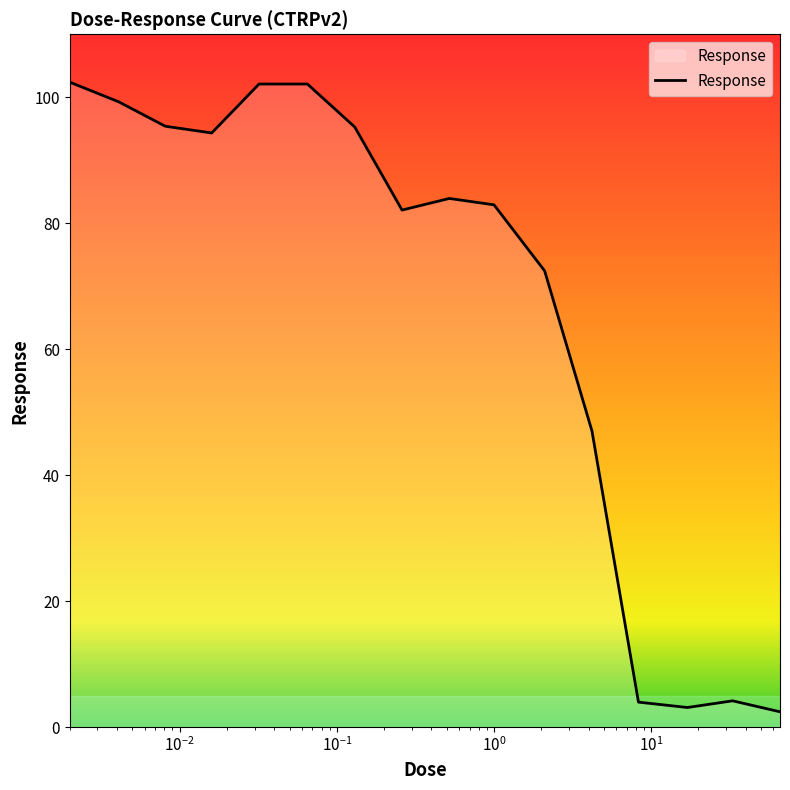

What is the difference between the maximum and minimum values?

100.0